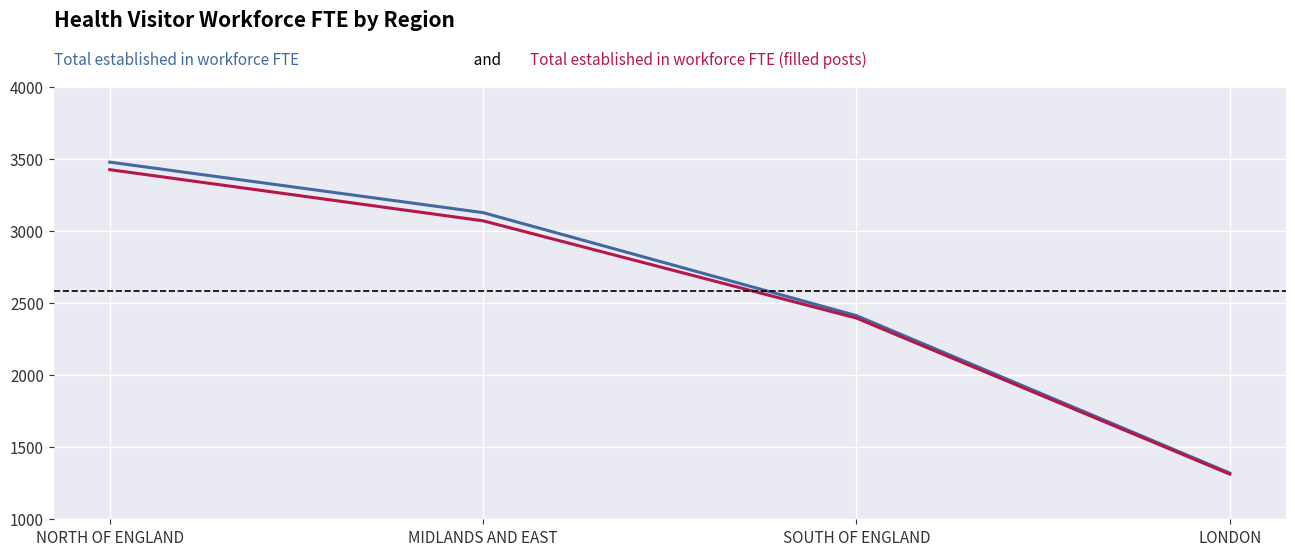

What is the minimum value shown in the chart?

1313.7